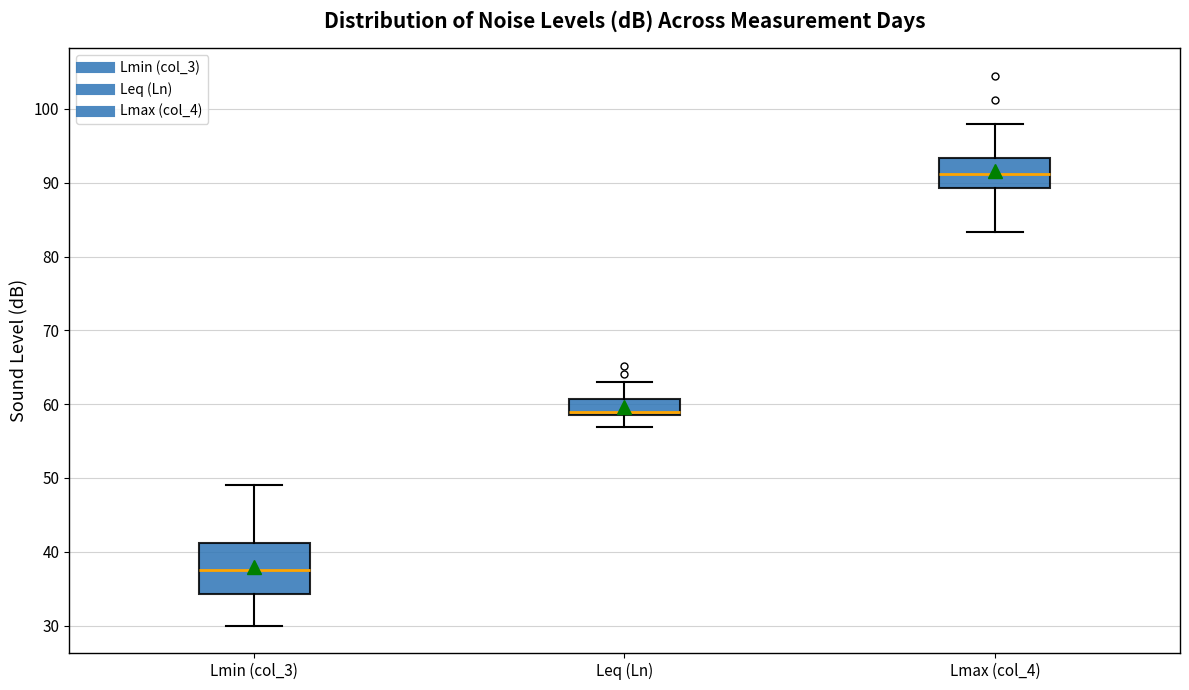

Reading left to right, read every box against the y-axis: the position of its median line, the range the box covers, and the ends of its whiskers. The values are not printed on the chart, so give them approximately, as read against the axis.

Lmin (col_3): median 38, box 34 to 41, whiskers 30 to 49
Leq (Ln): median 59, box 58 to 61, whiskers 57 to 63
Lmax (col_4): median 91, box 89 to 93, whiskers 83 to 98